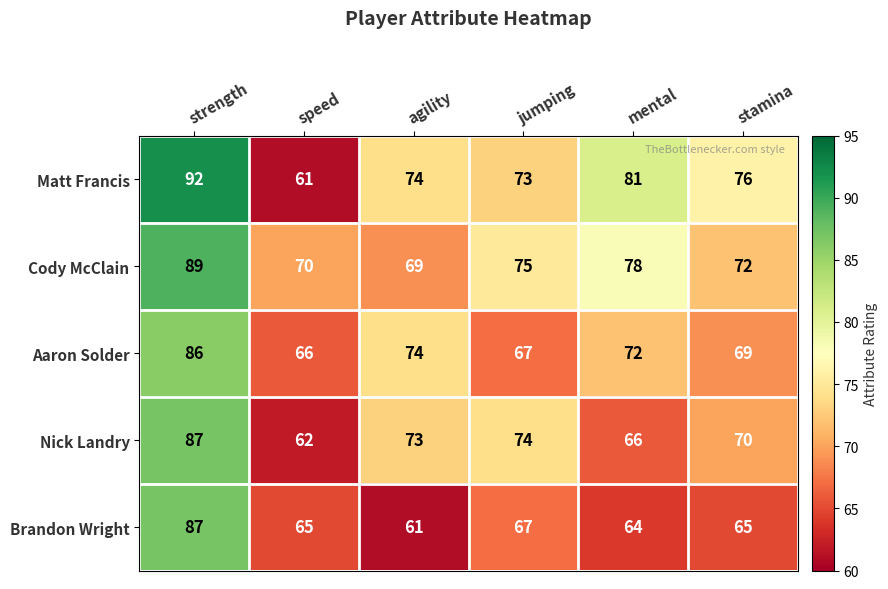

How many data points does each series have?

6